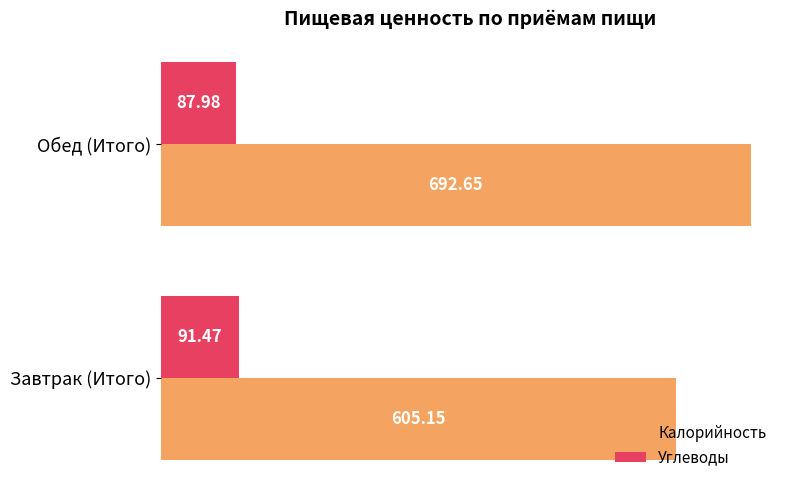

What is the spread (max minus min) of values at Завтрак (Итого)?

513.7